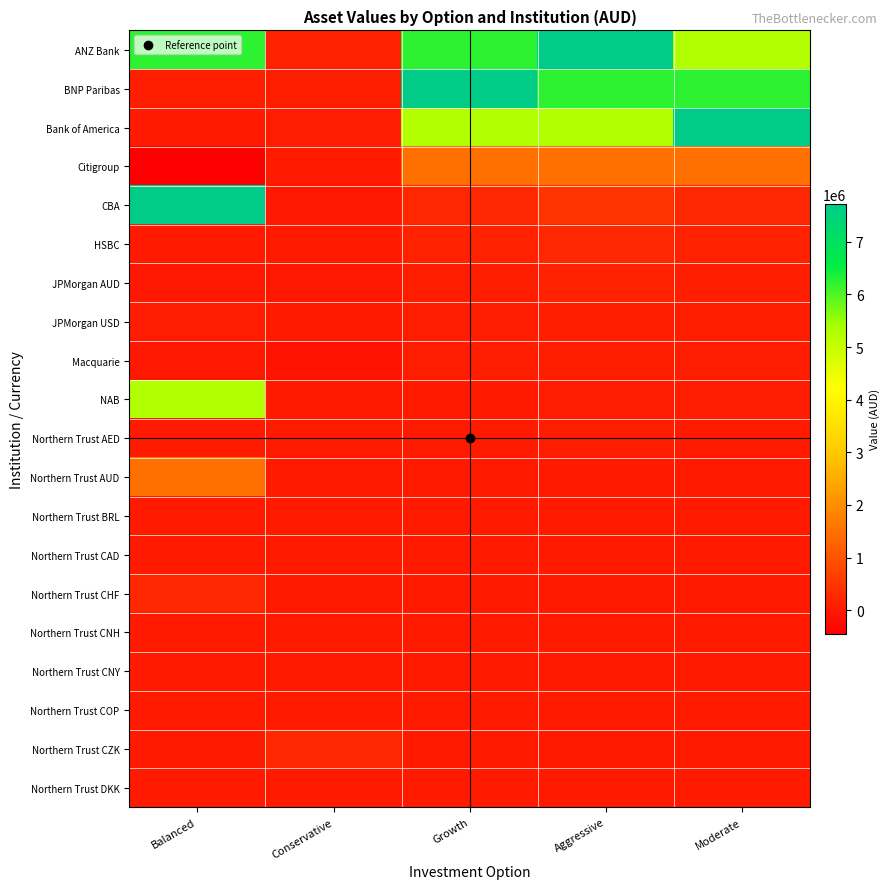

At Conservative, list the series in order from largest to smallest.

Northern Trust CZK, ANZ Bank, BNP Paribas, Bank of America, JPMorgan USD, Northern Trust DKK, NAB, Northern Trust AUD, Northern Trust COP, Northern Trust CAD, Northern Trust CHF, HSBC, Northern Trust AED, Northern Trust CNH, Citigroup, Northern Trust CNY, Northern Trust BRL, JPMorgan AUD, CBA, Macquarie